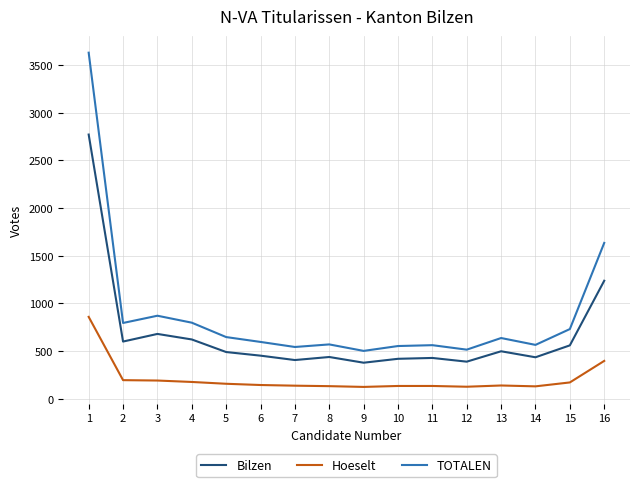

The value of Bilzen at 10 is 419. True or false?

True